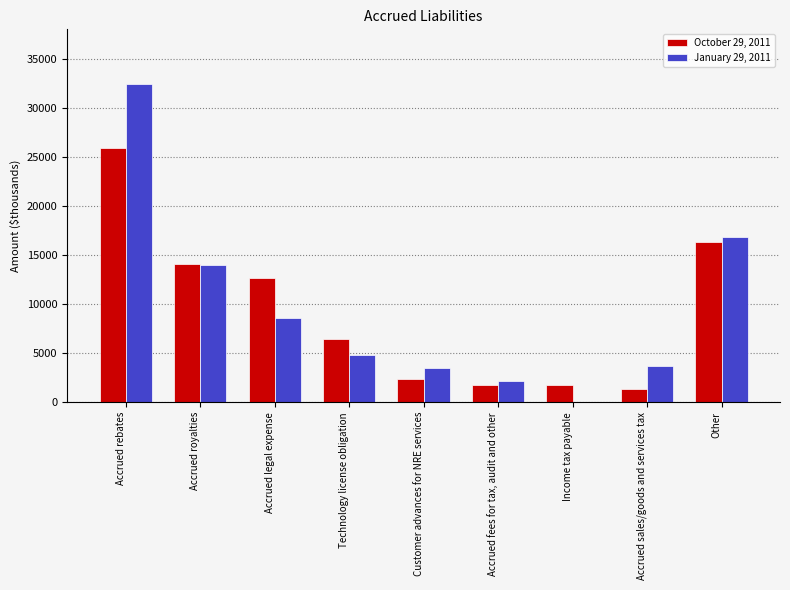

How many groups of bars are there?

9